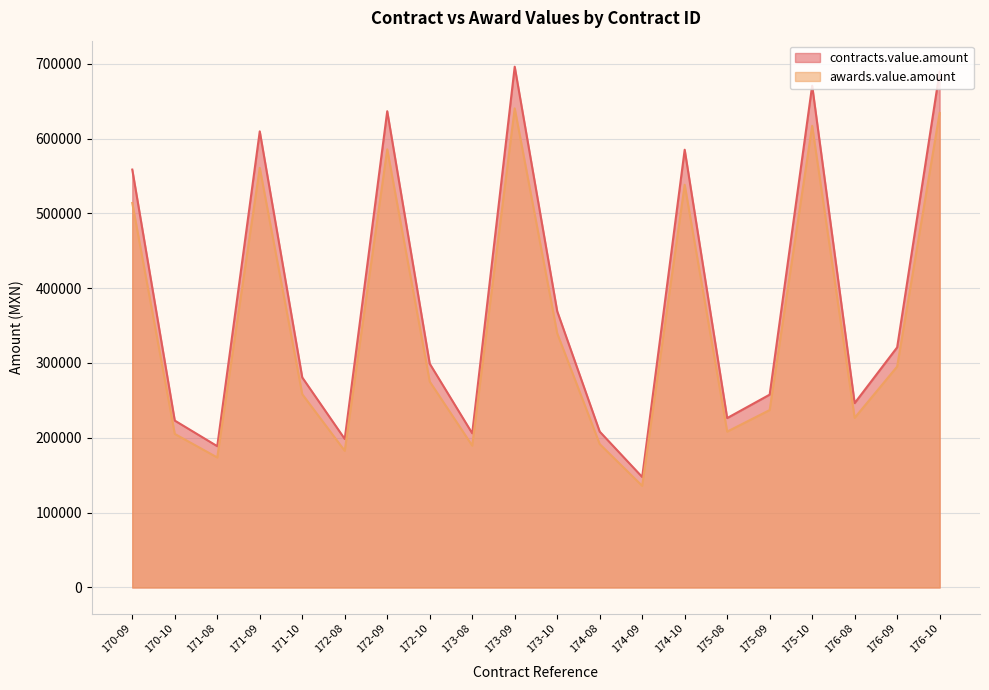

At which category is the sum across all series the highest?

173-09